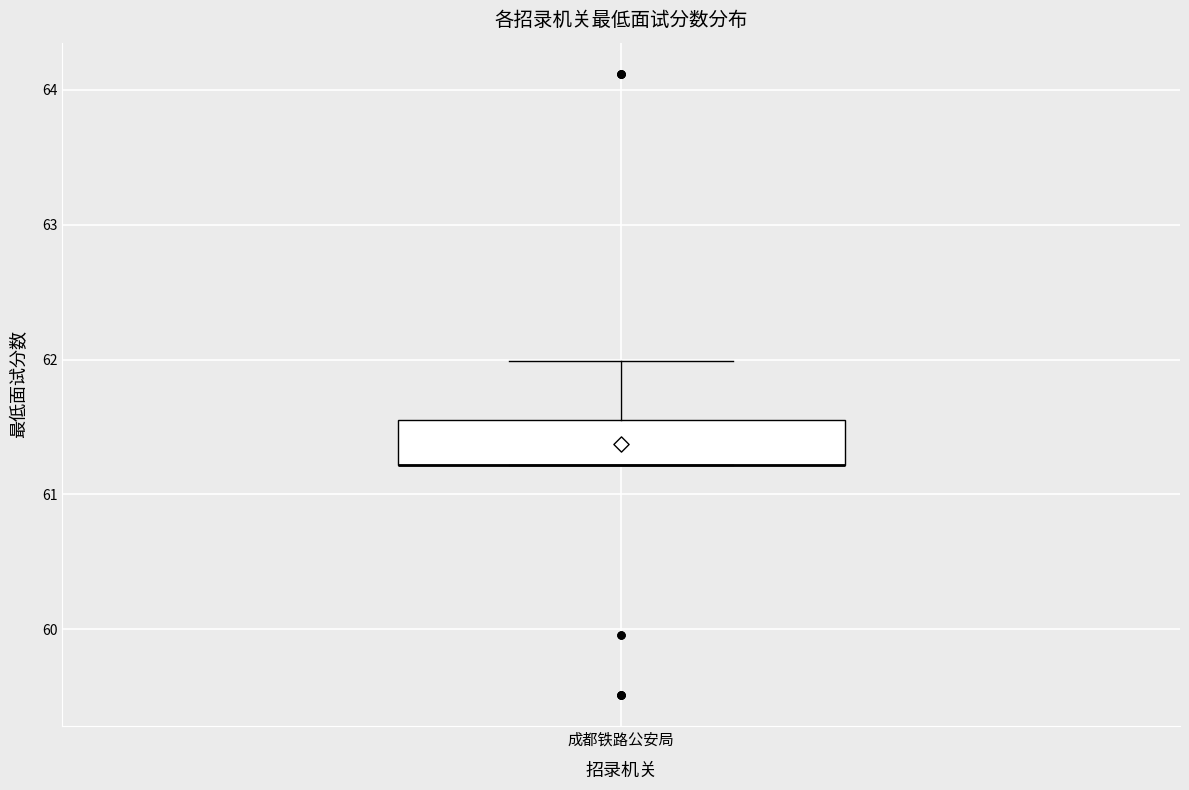

Read this box plot against the y-axis: the position of the median line, the range covered by the box, and the ends of both whiskers. The values are not printed on the chart, so give them approximately, as read against the axis.

median 61.2 (drawn on the box's lower edge), box 61.2 to 61.6, whiskers 61.2 to 62.0